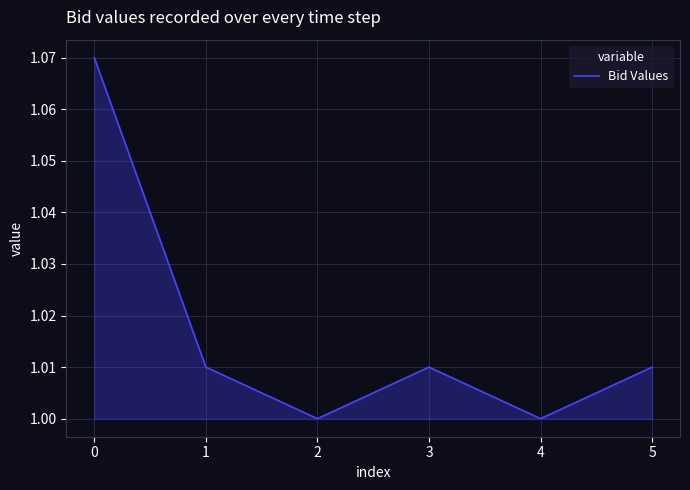

What is the difference between the maximum and minimum values?

0.1